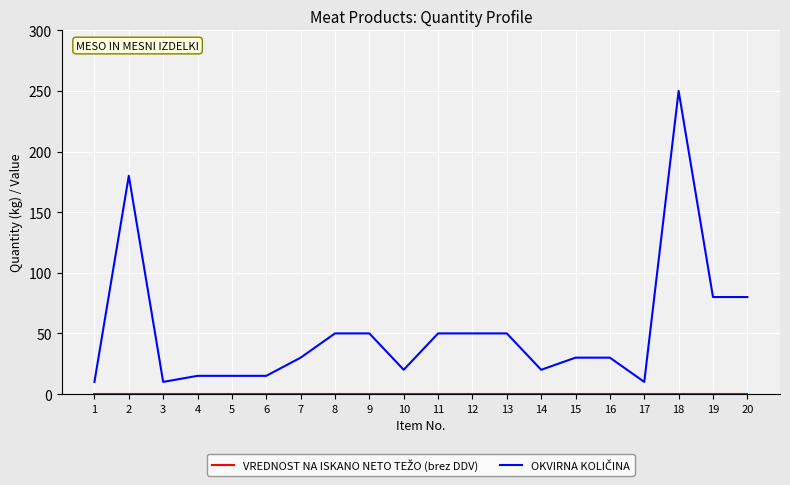

At which category is the sum across all series the highest?

18